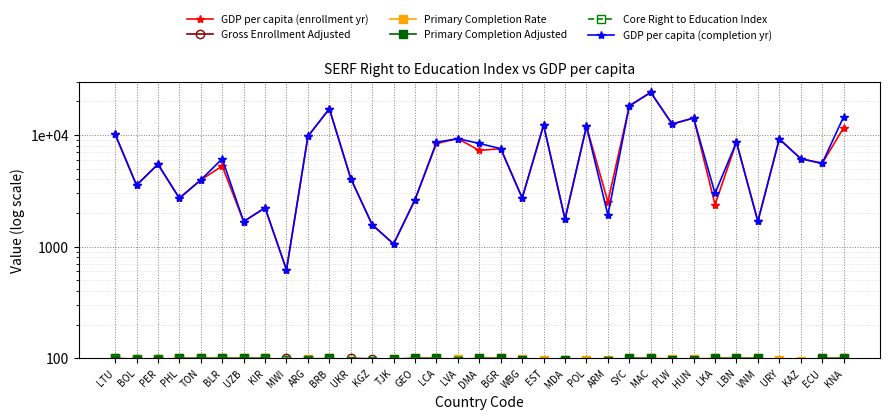

Between MAC and MDA, which is larger?

MAC